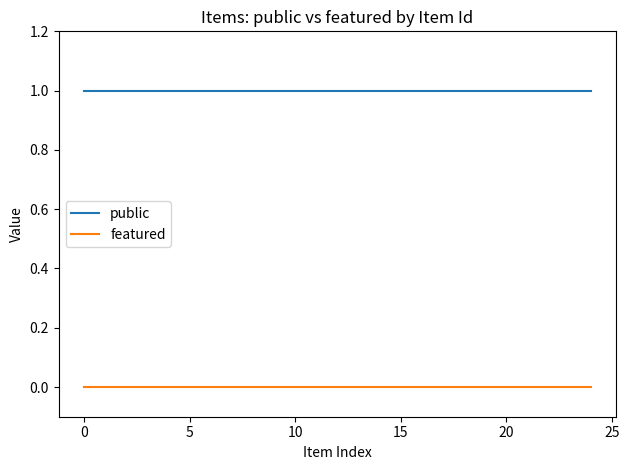

Which series has the largest total across all categories?

public